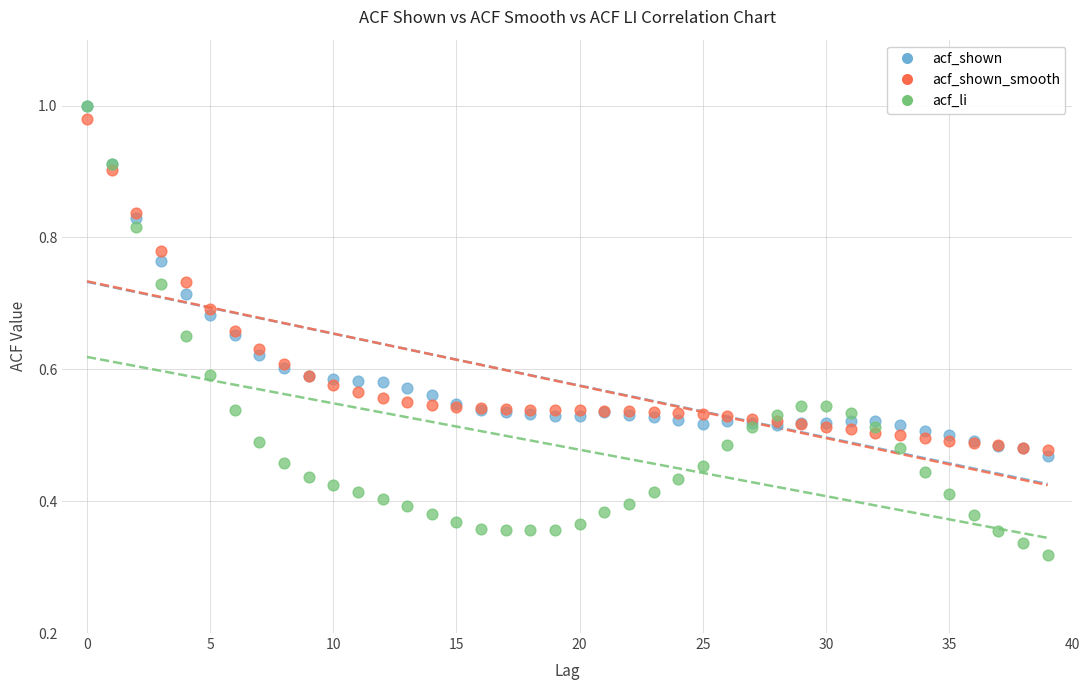

What are all the series names shown in the legend?

acf_shown, acf_shown_smooth, acf_li